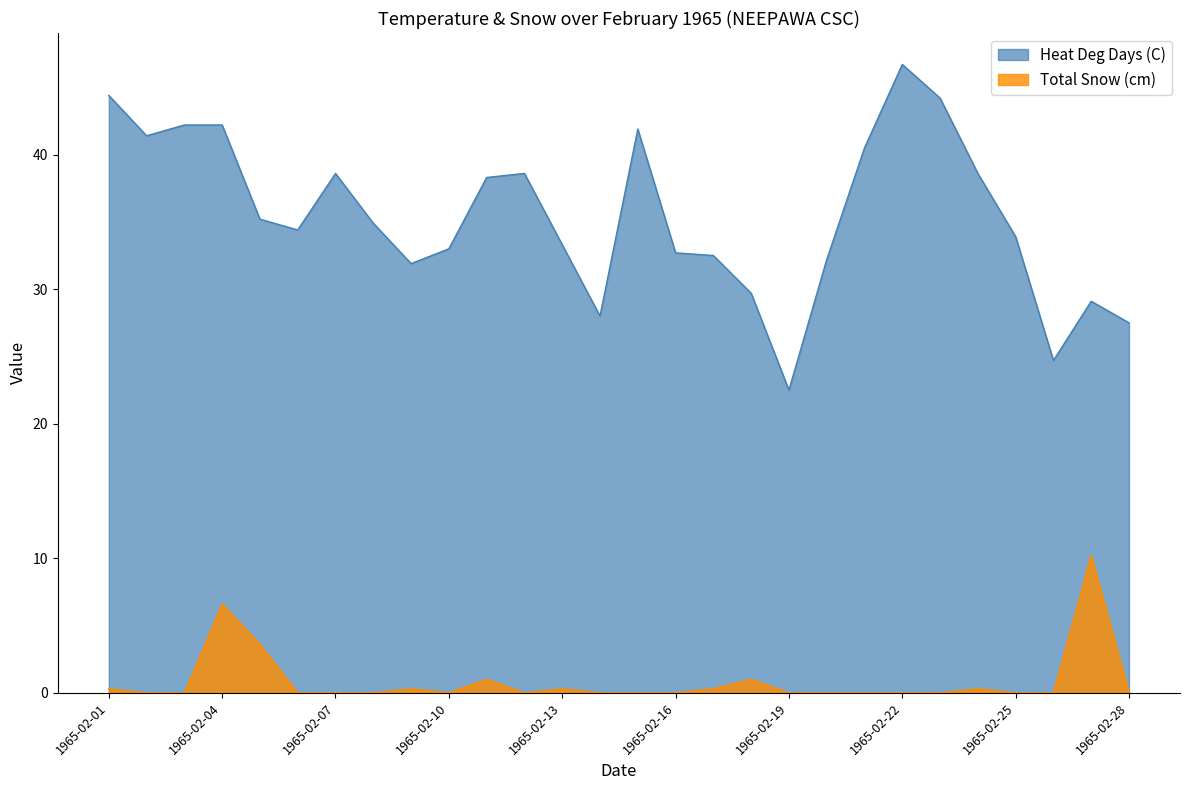

True or false: Total Snow (cm) has a value of -5.2 at 1965-02-25.

False